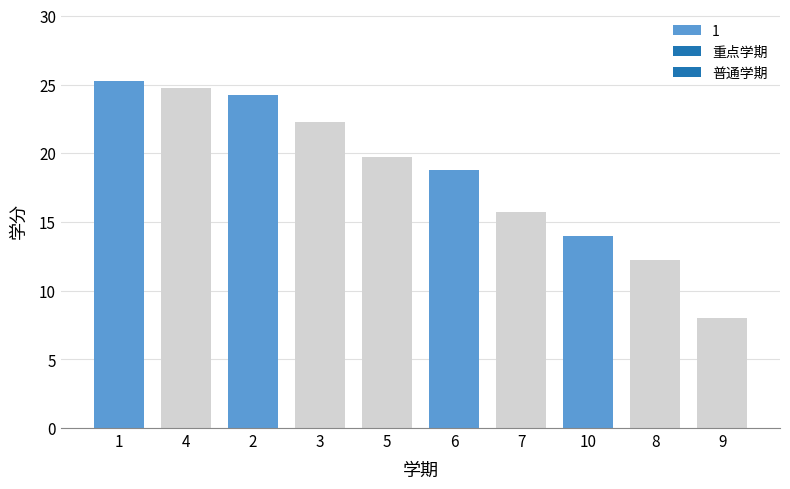

Which has a higher value, 9 or 6?

6